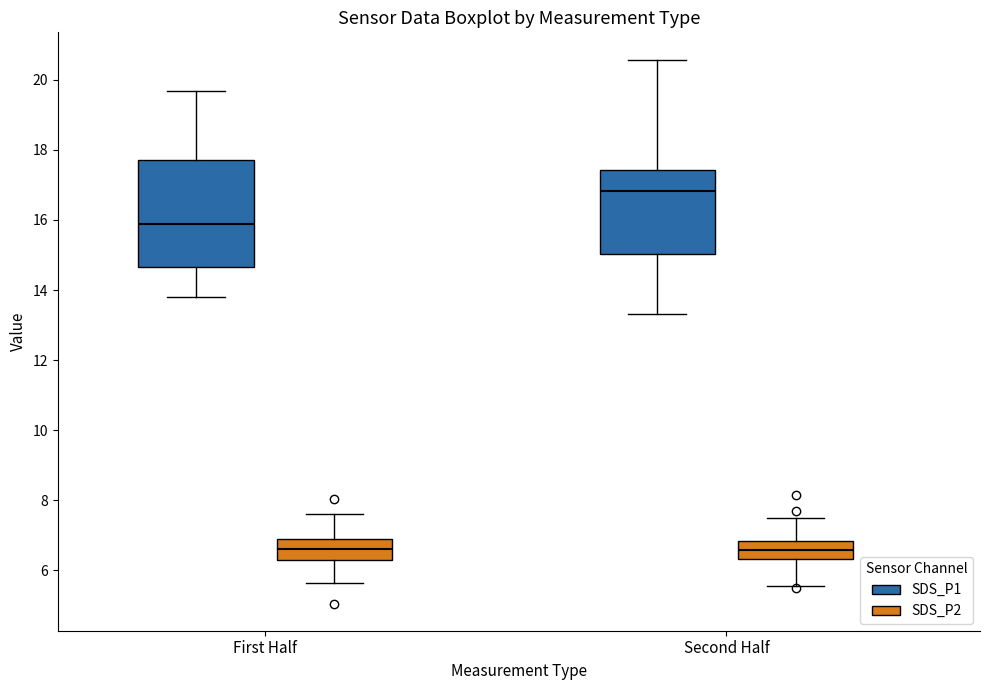

Reading left to right, transcribe this box plot: for each box, give where its median line is, the range the box spans, and where its two whiskers end, as read against the y-axis. The values are not printed on the chart, so give them approximately, as read against the axis.

First Half (SDS_P1): median 15.8, box 14.6 to 17.8, whiskers 13.8 to 19.6
First Half (SDS_P2): median 6.6, box 6.2 to 7.0, whiskers 5.6 to 7.6
Second Half (SDS_P1): median 16.8, box 15.0 to 17.4, whiskers 13.4 to 20.6
Second Half (SDS_P2): median 6.6, box 6.4 to 6.8, whiskers 5.6 to 7.6